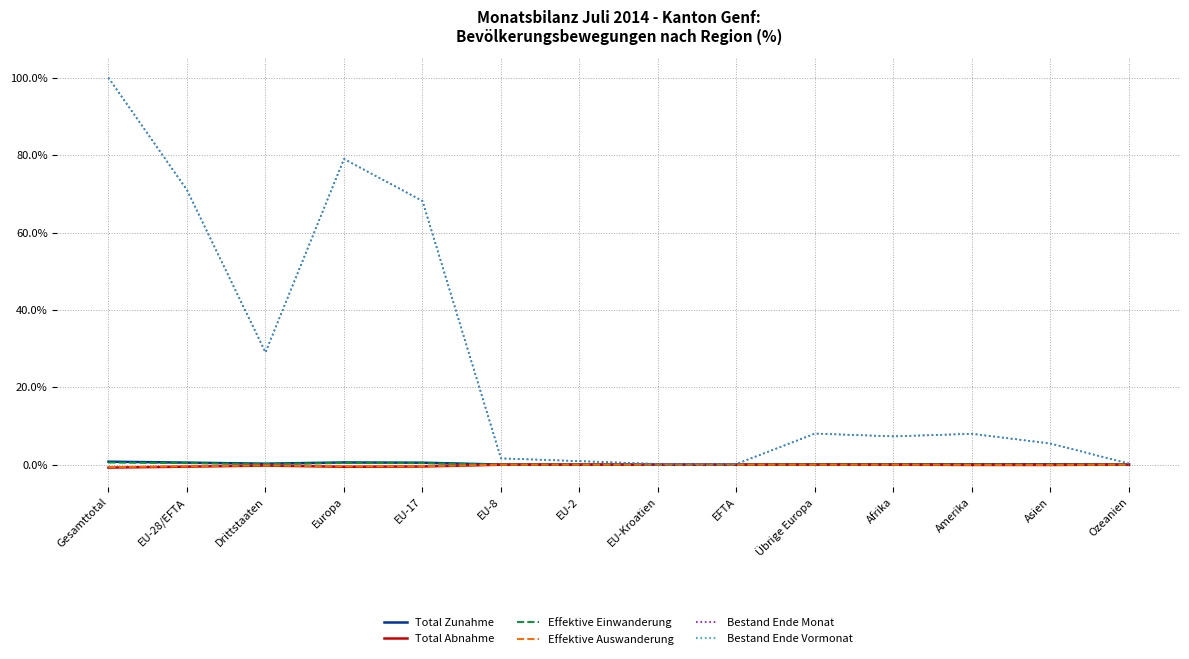

Which label corresponds to the largest value in the chart?

Gesamttotal